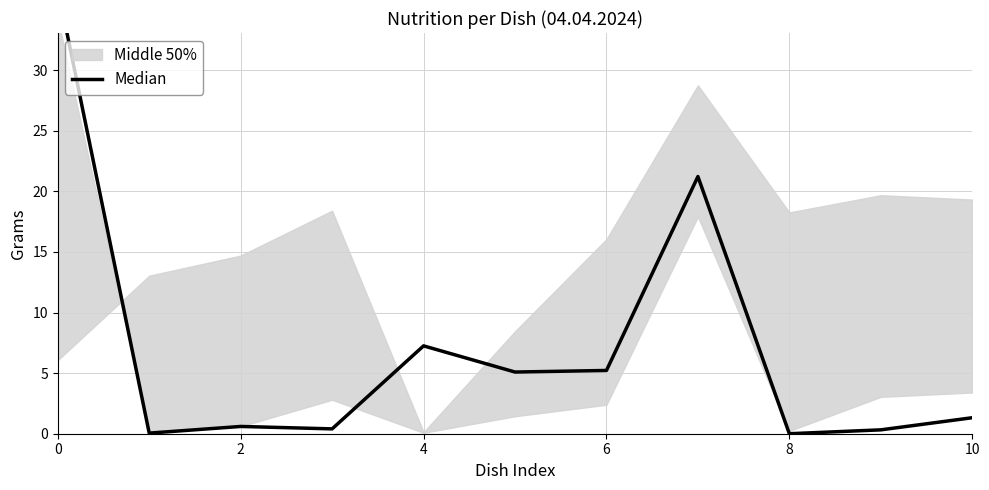

How many points are higher than both their immediate neighbors (excluding endpoints)?

3